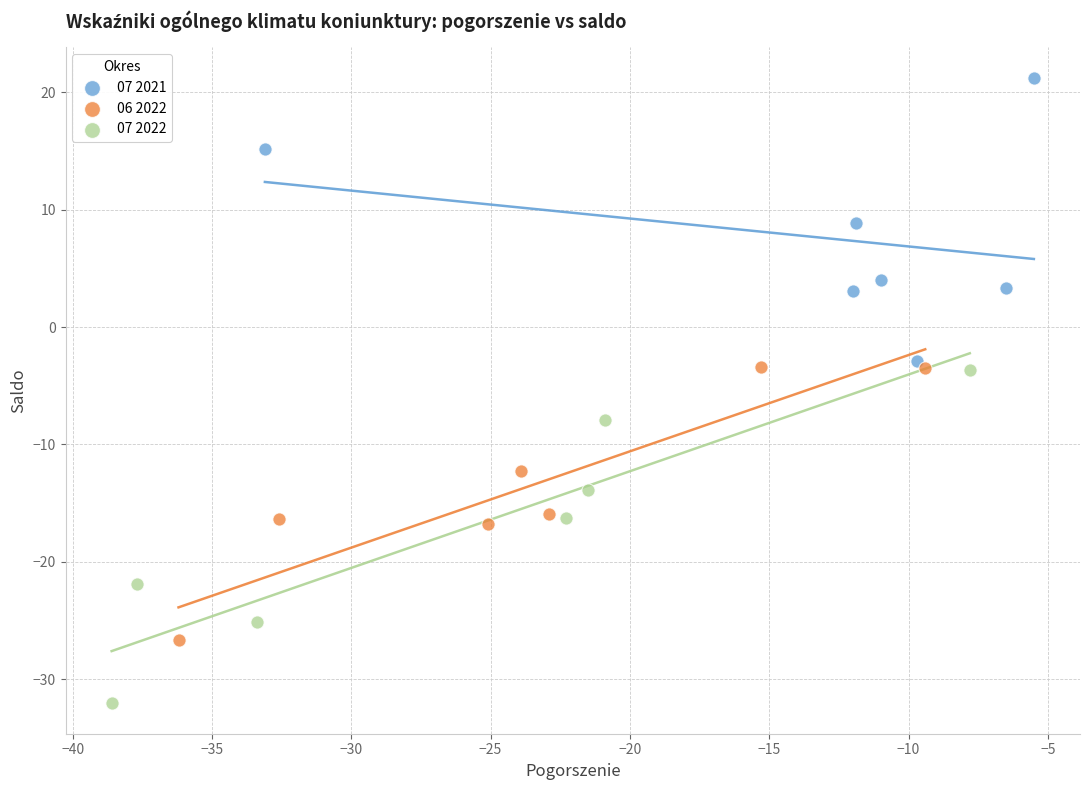

Which series contains the highest Y value?

07 2021